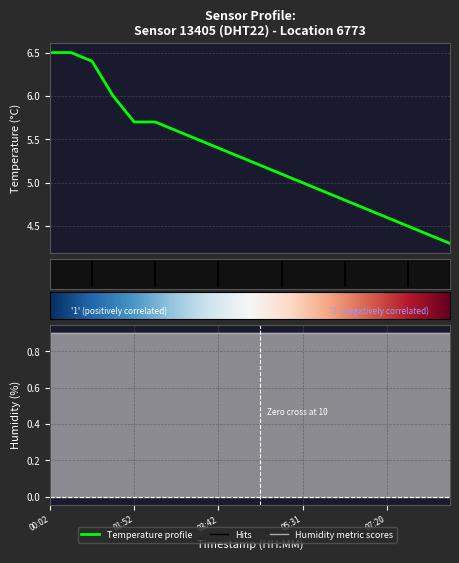

What is the sum of the values at 06:26 and 02:48?

10.4